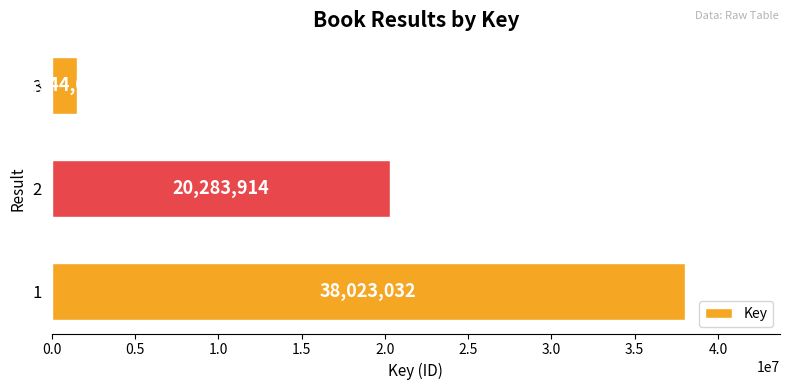

Is it true that the value at 3 is 1544037?

True